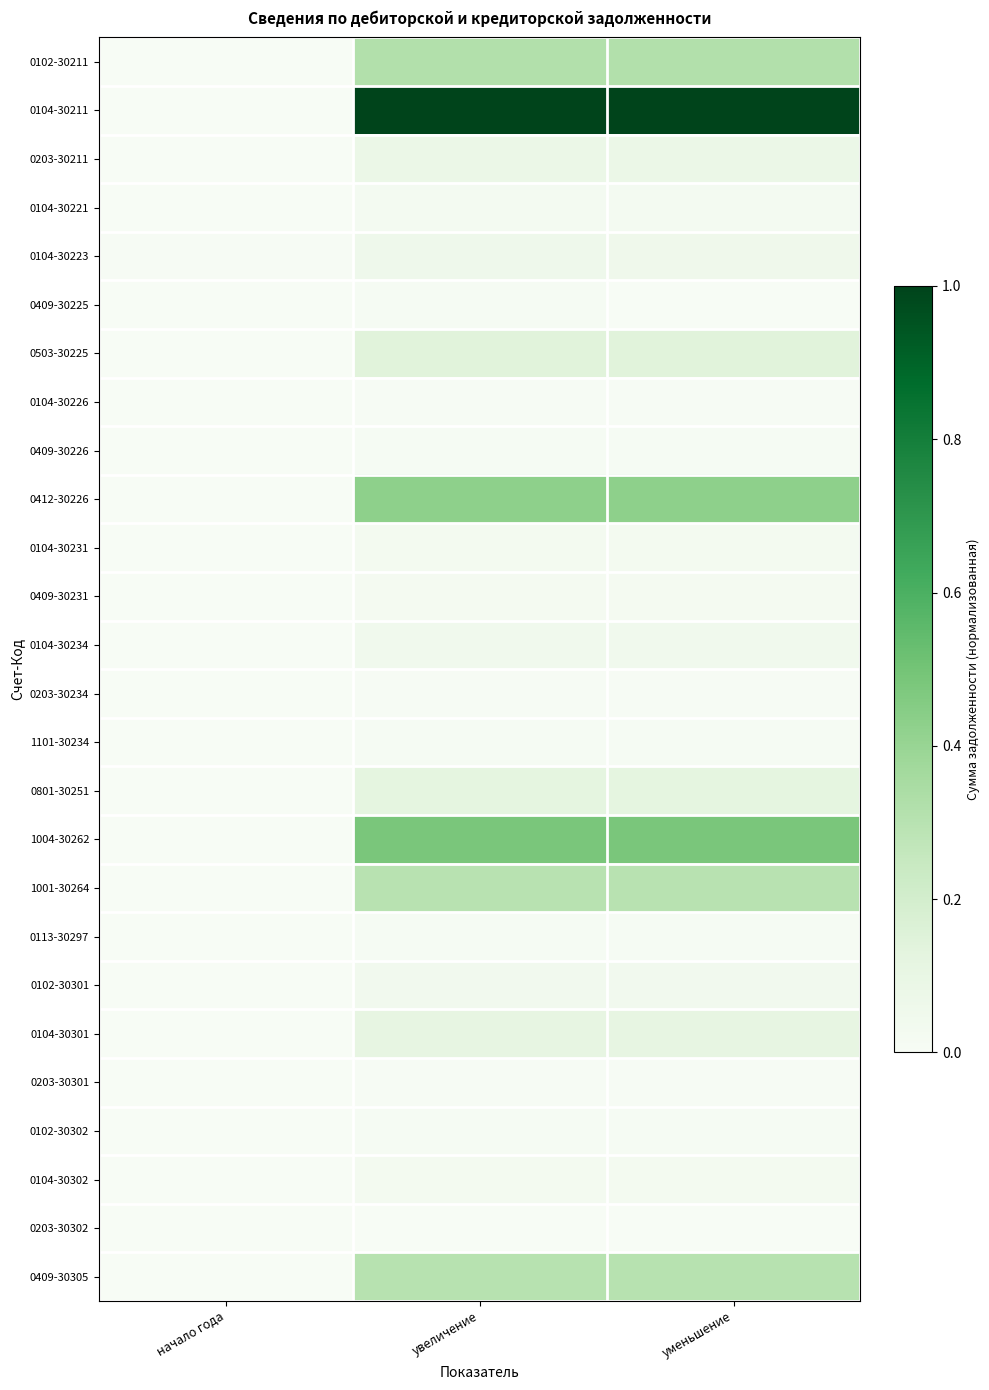

Reading right to left, transcribe all the data shown in this chart.

0102-30211: уменьшение=0.3	увеличение=0.3	начало года=0.0
0104-30211: уменьшение=1.0	увеличение=1.0	начало года=0.0
0203-30211: уменьшение=0.1	увеличение=0.1	начало года=0.0
0104-30221: уменьшение=0.0	увеличение=0.0	начало года=0.0
0104-30223: уменьшение=0.1	увеличение=0.1	начало года=0.0
0409-30225: уменьшение=0.0	увеличение=0.0	начало года=0.0
0503-30225: уменьшение=0.1	увеличение=0.1	начало года=0.0
0104-30226: уменьшение=0.0	увеличение=0.0	начало года=0.0
0409-30226: уменьшение=0.0	увеличение=0.0	начало года=0.0
0412-30226: уменьшение=0.4	увеличение=0.4	начало года=0.0
0104-30231: уменьшение=0.0	увеличение=0.0	начало года=0.0
0409-30231: уменьшение=0.0	увеличение=0.0	начало года=0.0
0104-30234: уменьшение=0.0	увеличение=0.0	начало года=0.0
0203-30234: уменьшение=0.0	увеличение=0.0	начало года=0.0
1101-30234: уменьшение=0.0	увеличение=0.0	начало года=0.0
0801-30251: уменьшение=0.1	увеличение=0.1	начало года=0.0
1004-30262: уменьшение=0.5	увеличение=0.5	начало года=0.0
1001-30264: уменьшение=0.3	увеличение=0.3	начало года=0.0
0113-30297: уменьшение=0.0	увеличение=0.0	начало года=0.0
0102-30301: уменьшение=0.0	увеличение=0.0	начало года=0.0
0104-30301: уменьшение=0.1	увеличение=0.1	начало года=0.0
0203-30301: уменьшение=0.0	увеличение=0.0	начало года=0.0
0102-30302: уменьшение=0.0	увеличение=0.0	начало года=0.0
0104-30302: уменьшение=0.0	увеличение=0.0	начало года=0.0
0203-30302: уменьшение=0.0	увеличение=0.0	начало года=0.0
0409-30305: уменьшение=0.3	увеличение=0.3	начало года=0.0